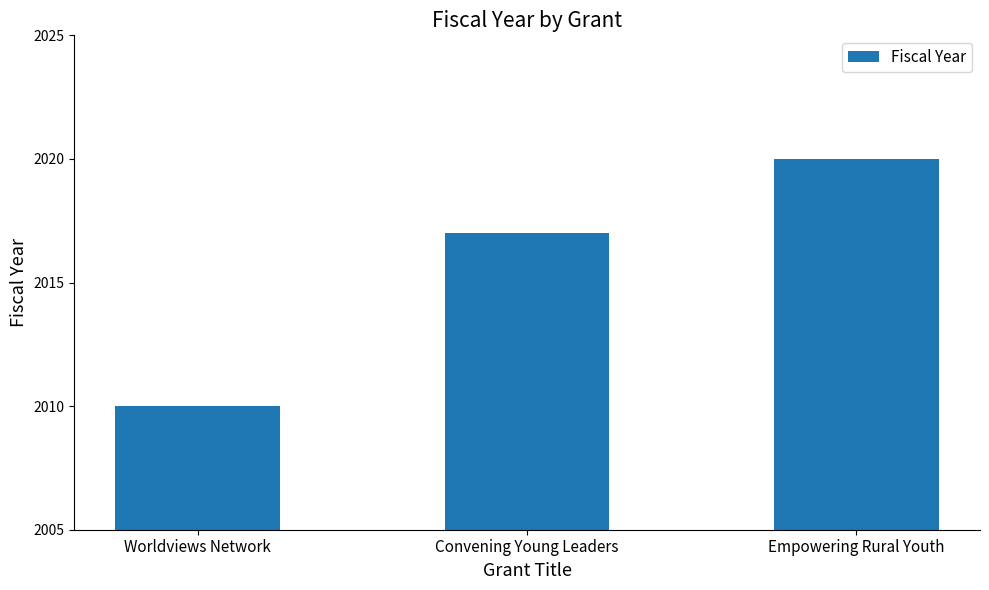

Is it true that the value at Empowering Rural Youth is 2020?

True